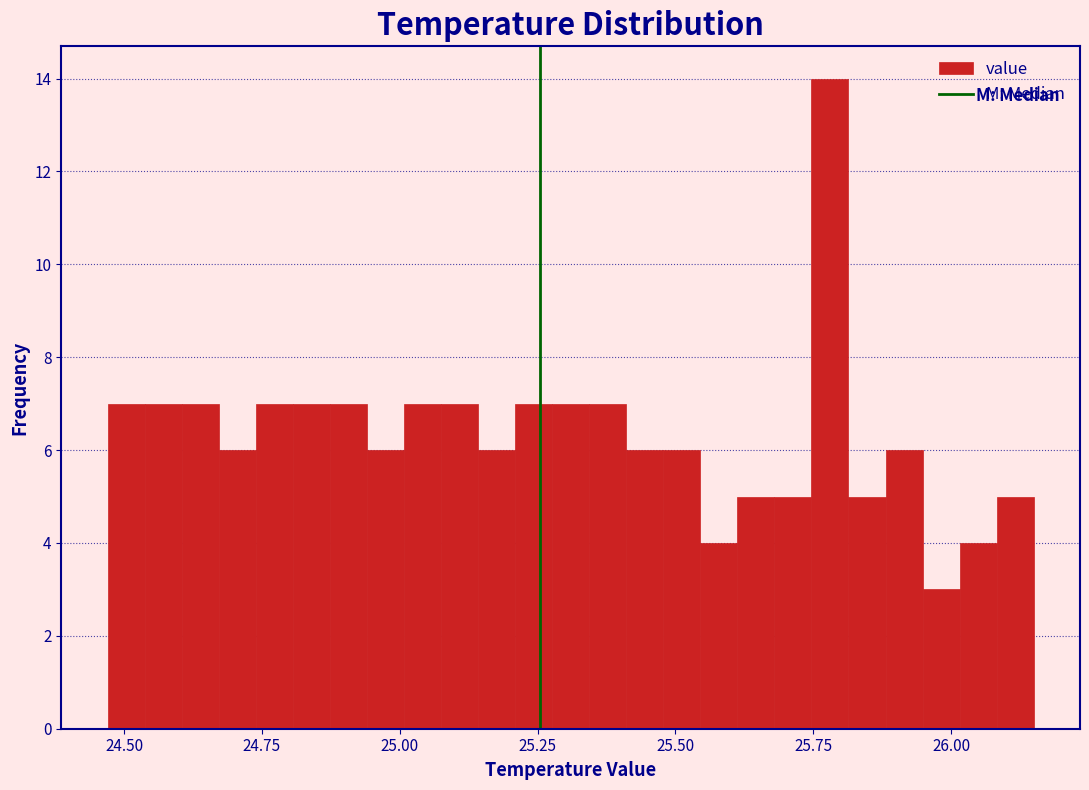

Around what value on the x-axis is the tallest bar? Give the approximate position of its centre, as read against the axis.

25.80